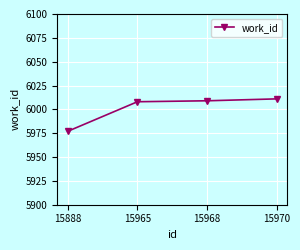

What is the smallest value displayed?

5977